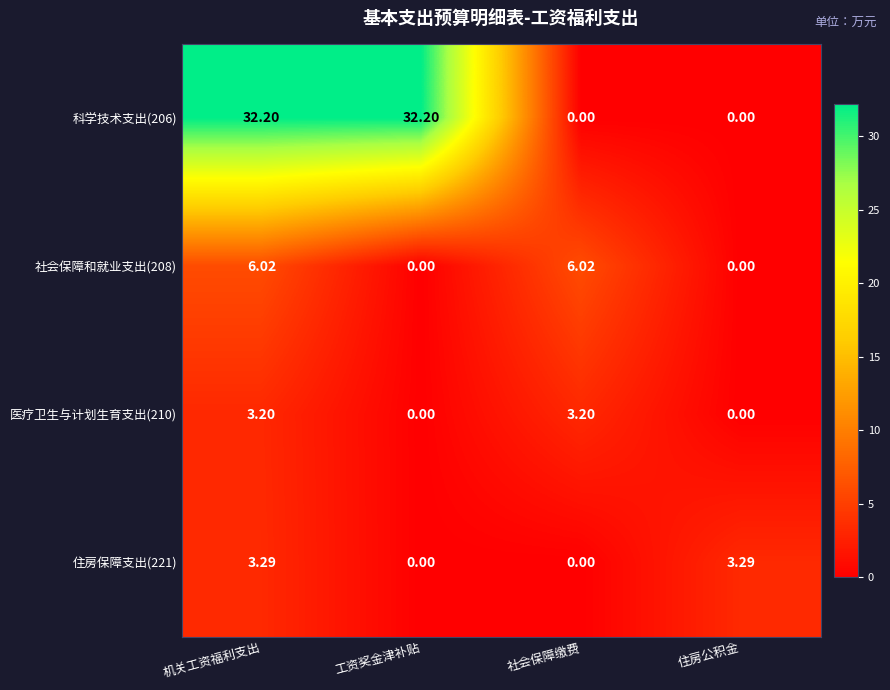

At which category is the sum across all series the highest?

机关工资福利支出